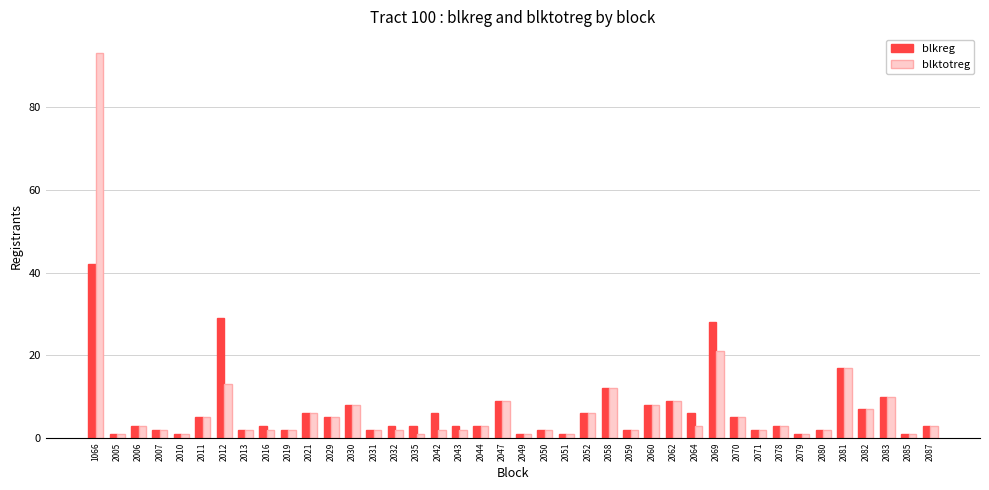

What is the difference between the blkreg values at 2051 and 2013?

1